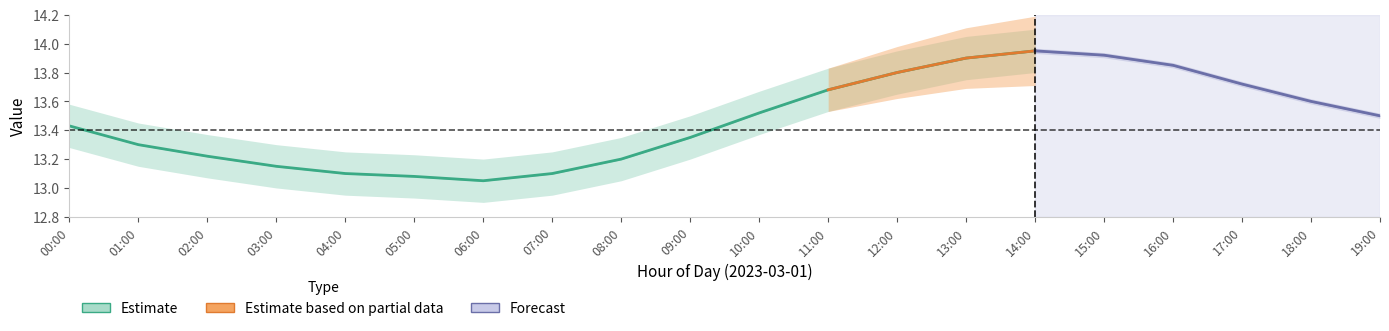

Count the number of categories in the chart.

20